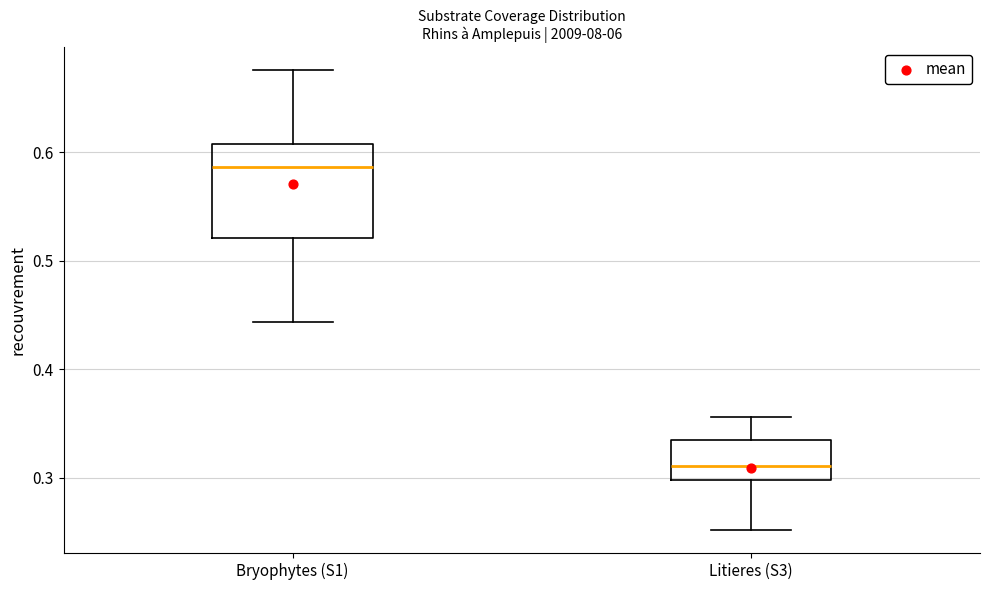

Where does the median line of the box for Bryophytes (S1) sit on the y-axis? The values are not printed on the chart, so give them approximately, as read against the axis.

0.59